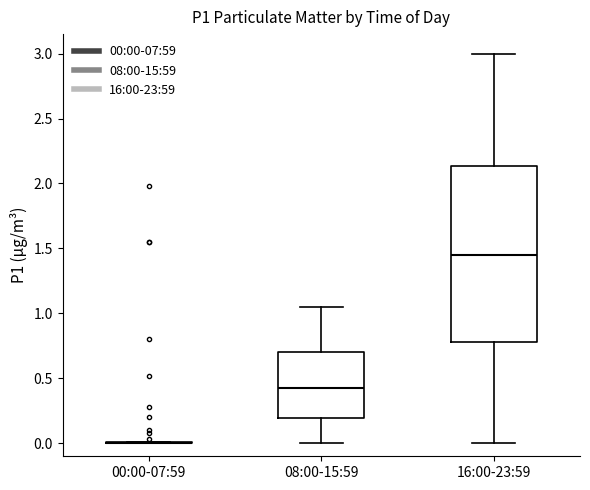

Where does the median line of the box for 16:00-23:59 sit on the y-axis? The values are not printed on the chart, so give them approximately, as read against the axis.

1.45